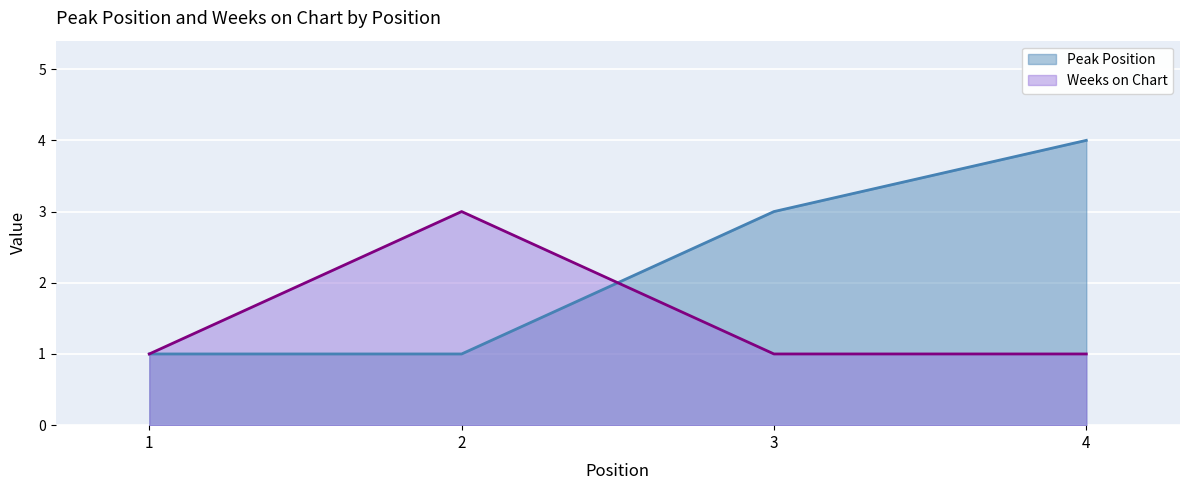

At which label does Peak Position first exceed 3?

4